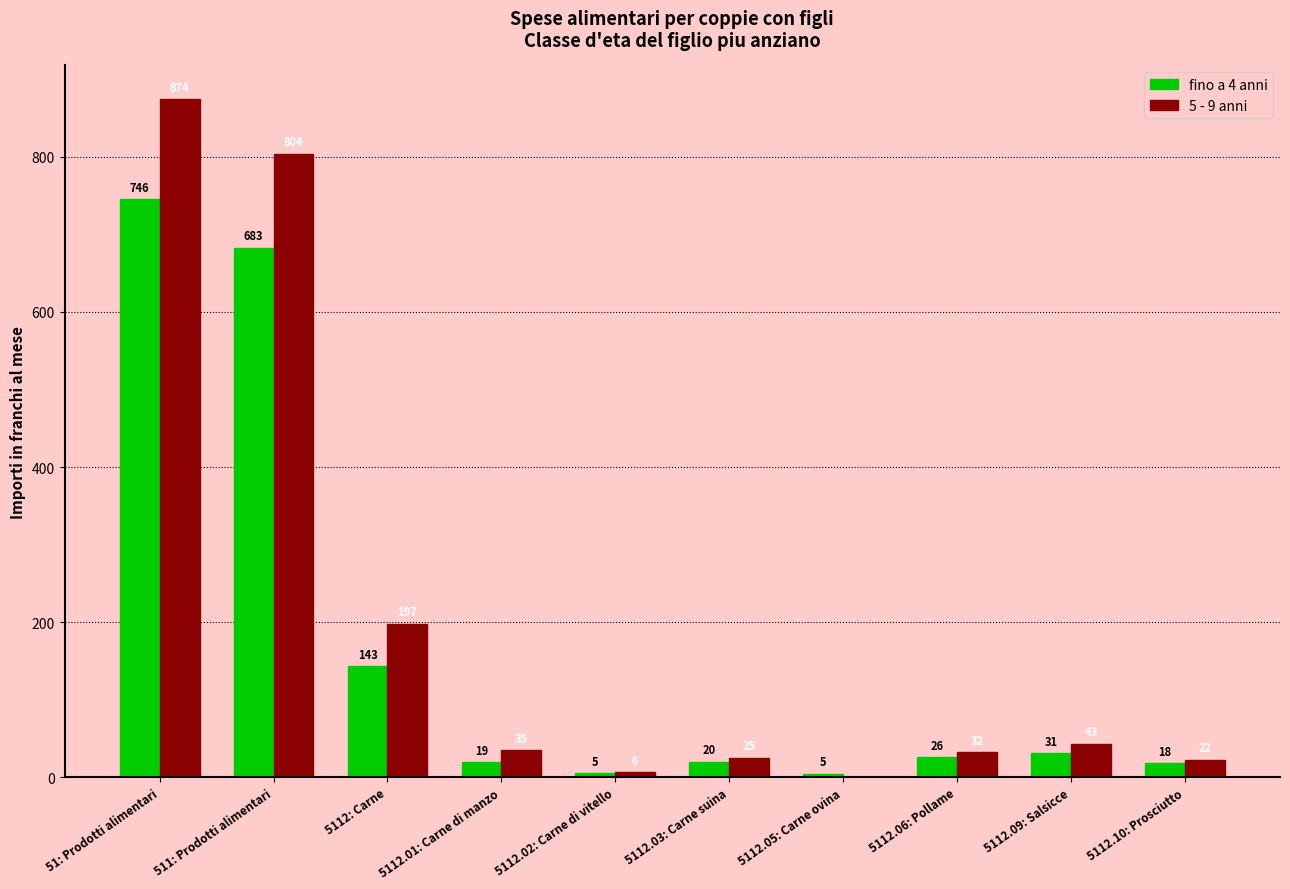

What are all the series names shown in the legend?

fino a 4 anni, 5 - 9 anni